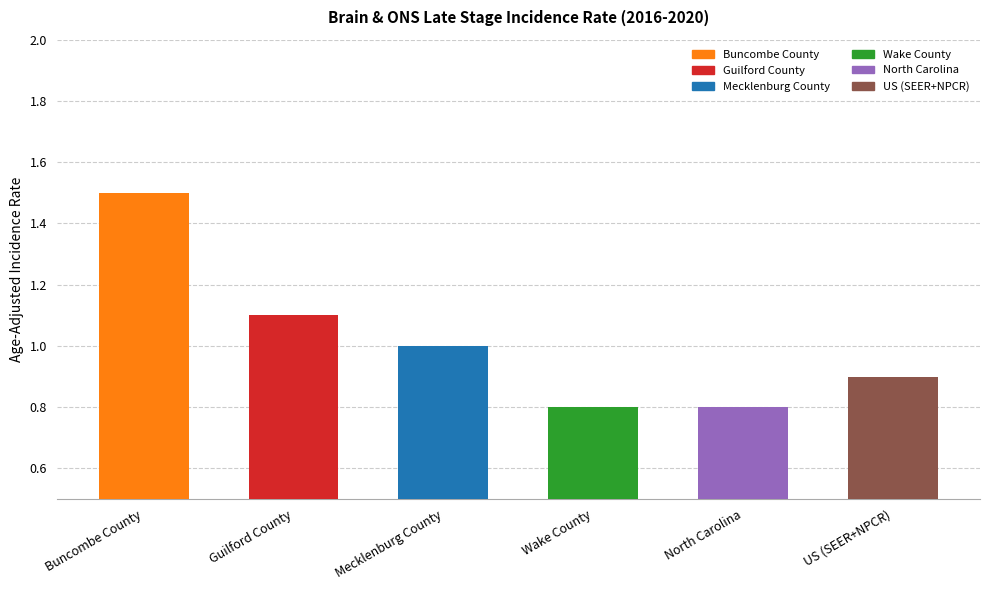

What is the minimum value shown in the chart?

0.8